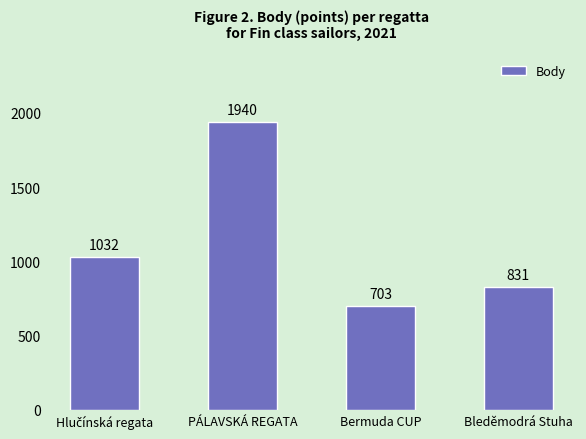

What is the difference between the maximum and minimum values?

1237